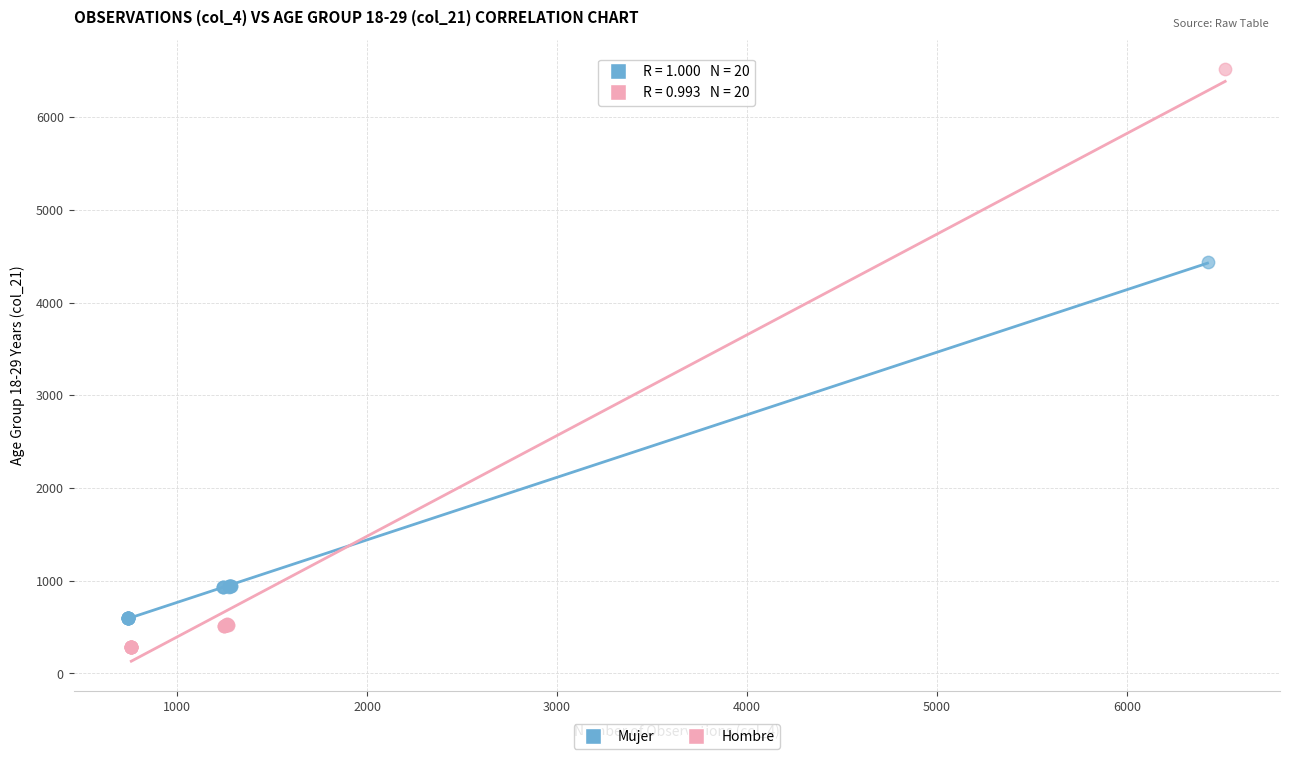

Which series has the widest spread of Y values?

Hombre